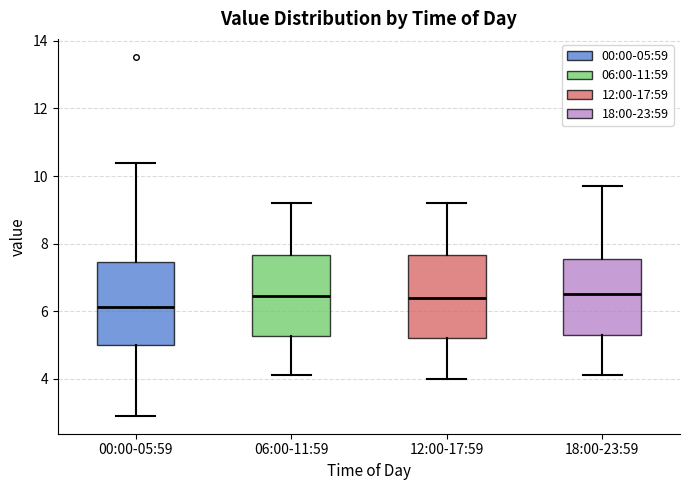

Reading left to right, read every box against the y-axis: the position of its median line, the range the box covers, and the ends of its whiskers. The values are not printed on the chart, so give them approximately, as read against the axis.

00:00-05:59: median 6.2, box 5.0 to 7.4, whiskers 3.0 to 10.4
06:00-11:59: median 6.4, box 5.2 to 7.6, whiskers 4.2 to 9.2
12:00-17:59: median 6.4, box 5.2 to 7.6, whiskers 4.0 to 9.2
18:00-23:59: median 6.6, box 5.4 to 7.6, whiskers 4.2 to 9.8